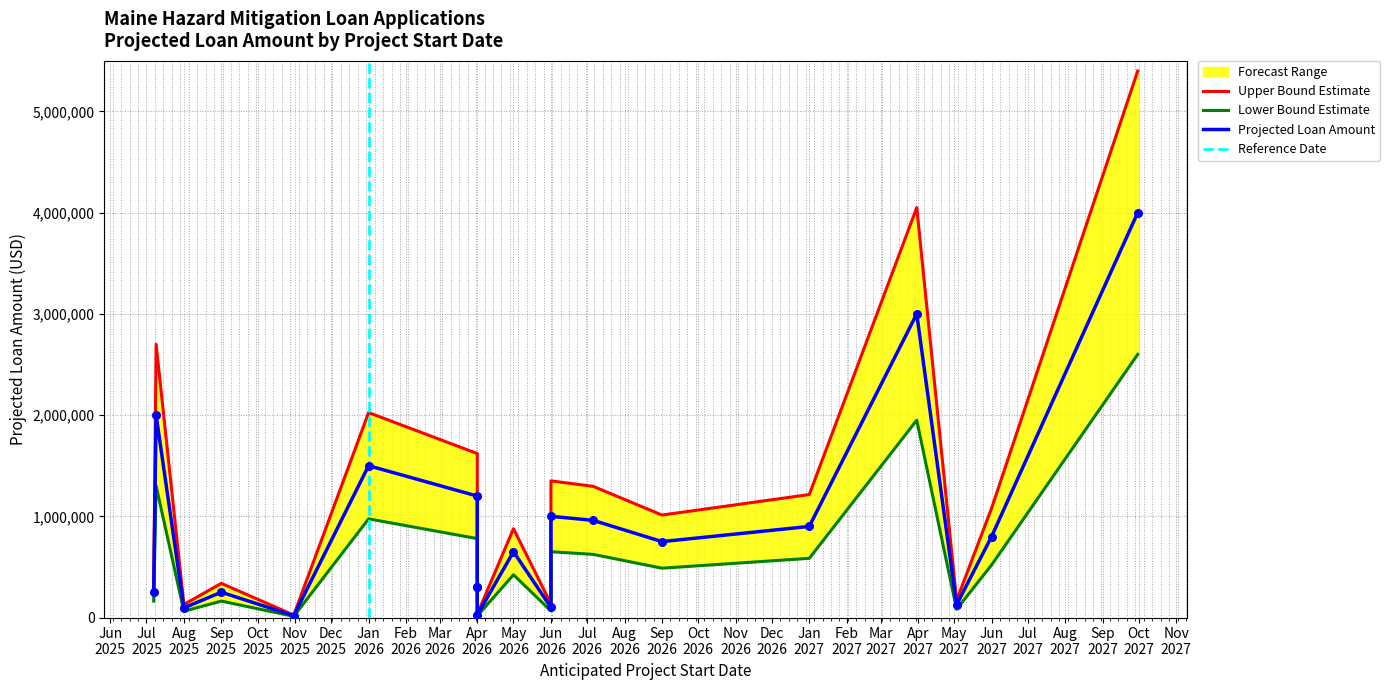

What is the change in value from 2026-06-01 to 2027-06-01?

-200000